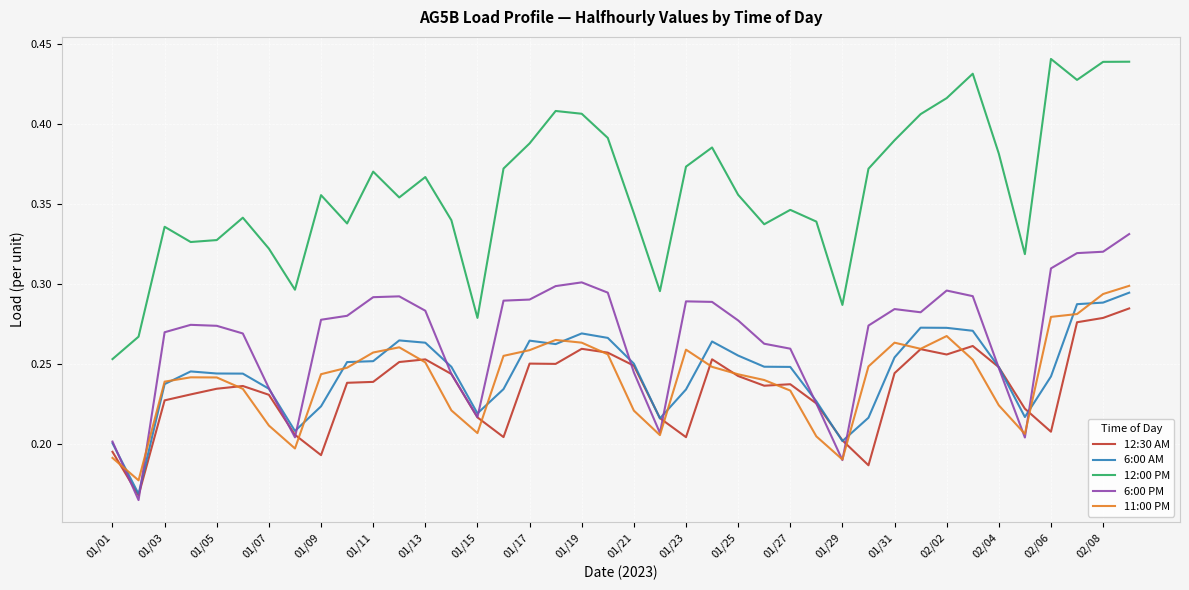

True or false: 6:00 AM and 12:00 PM intersect in this chart.

False